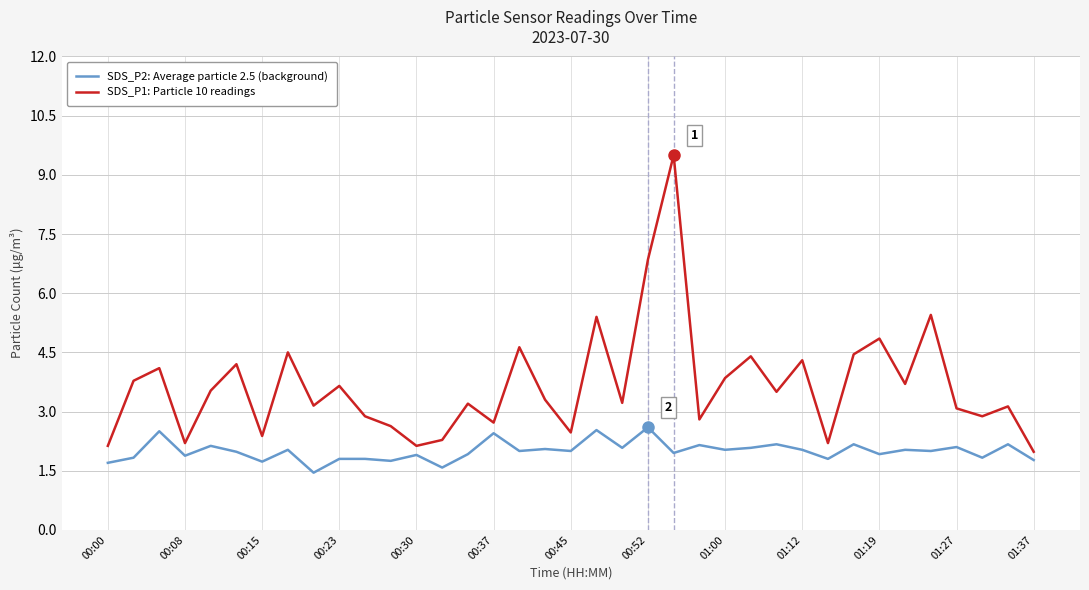

Which series has the largest total across all categories?

SDS_P1: Particle 10 readings